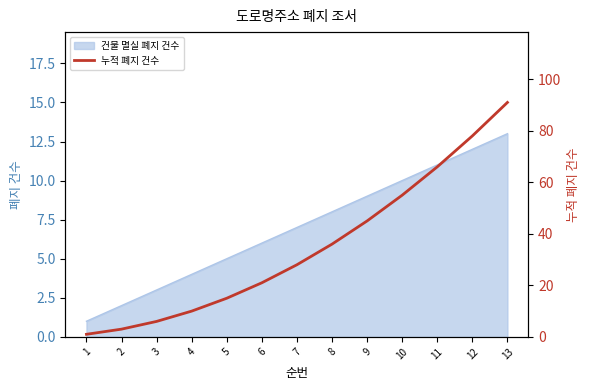

Does the chart display data point markers on the line(s)?

No